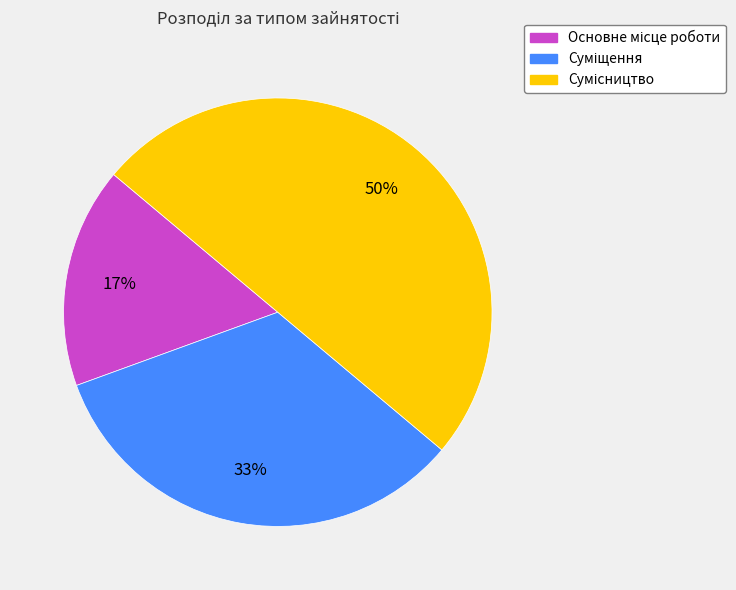

To the nearest percent, what is the difference between the largest and smallest slice percentages?

33%